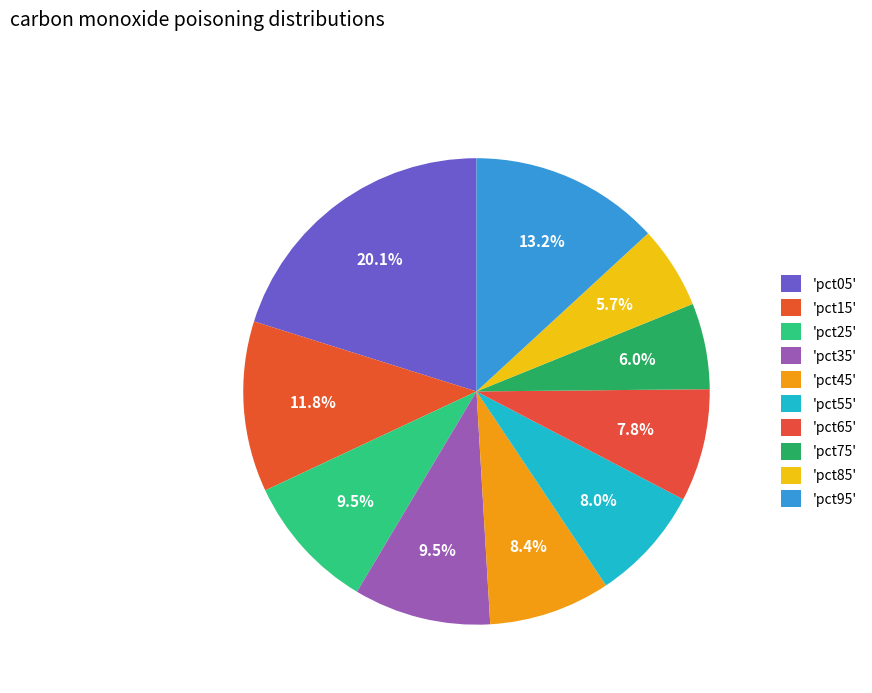

Does any single category account for the majority?

No